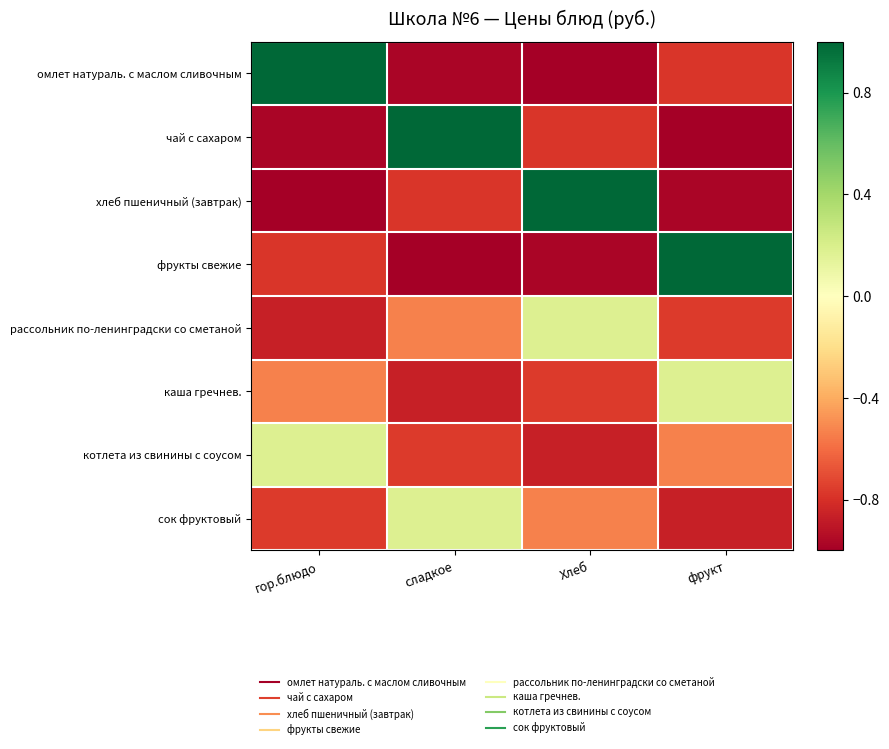

Which series has the largest range (max minus min)?

омлет натураль. с маслом сливочным